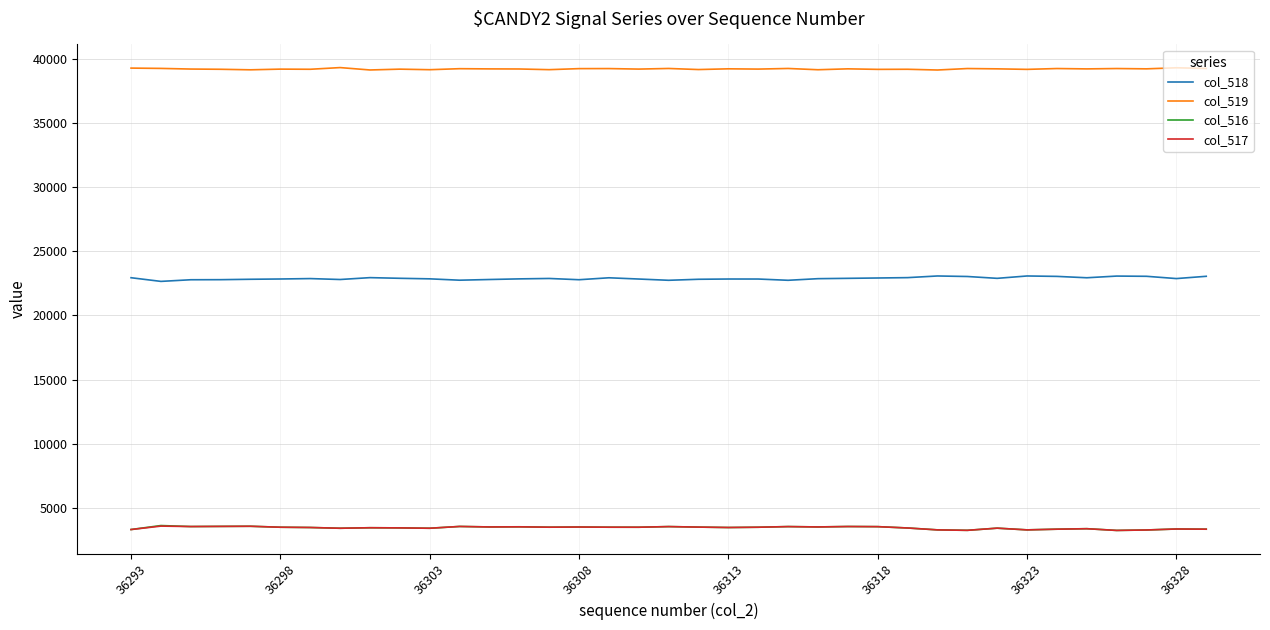

Which series has the largest total across all categories?

col_519